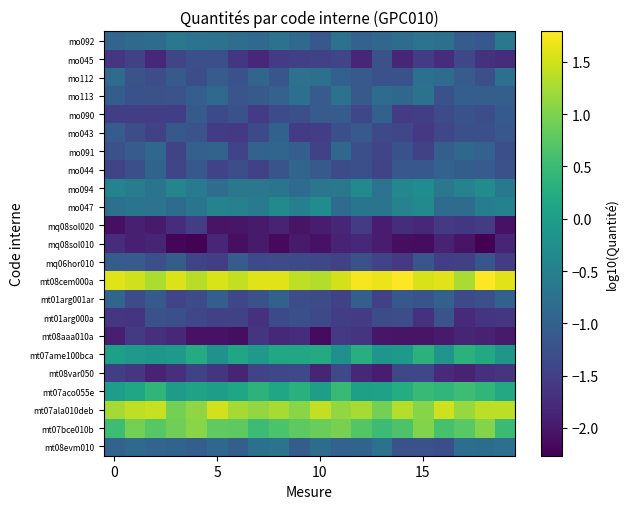

Count the number of categories in the chart.

20